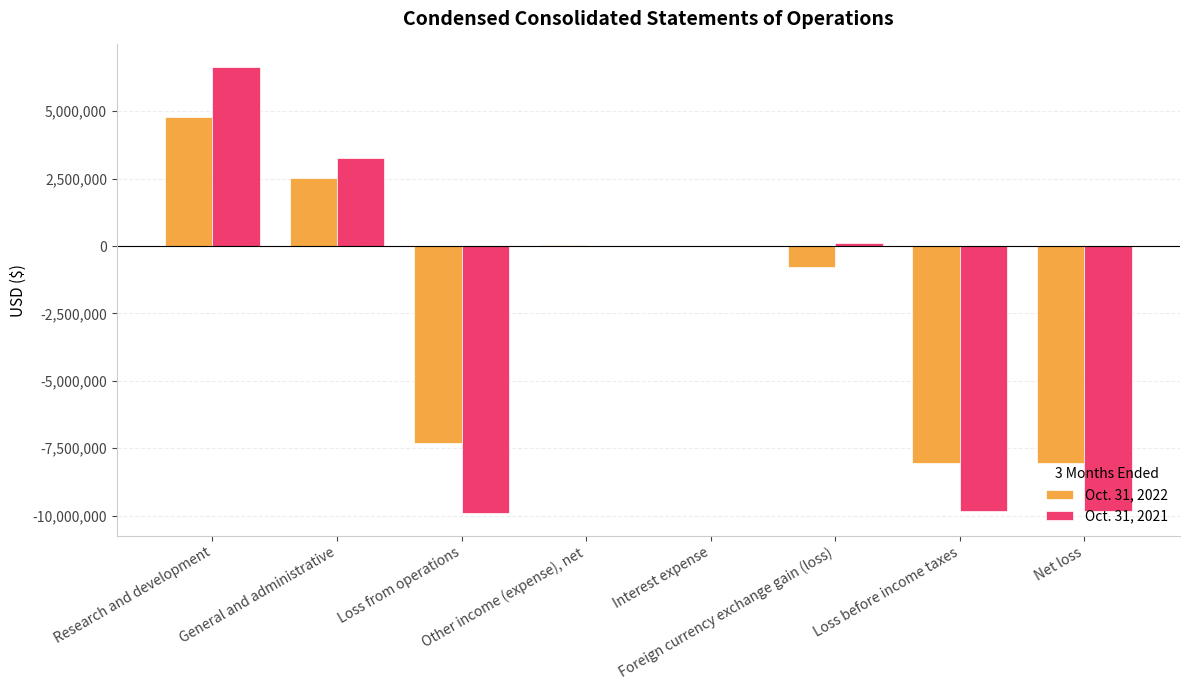

What is the highest value of the Oct. 31, 2022 series?

4768372